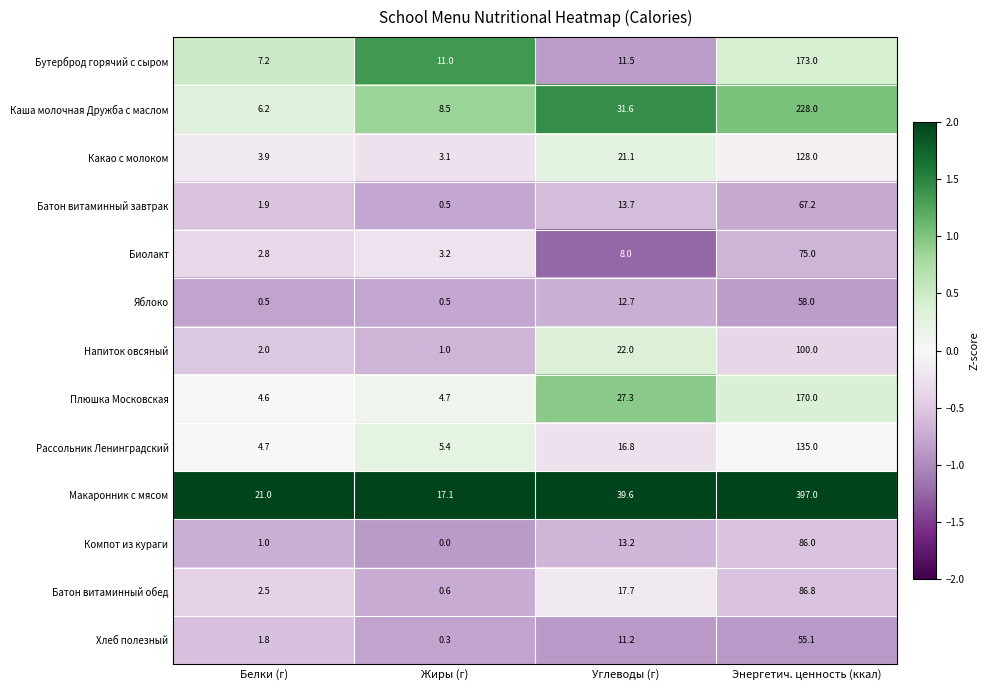

What is the highest value of the Батон витаминный обед series?

86.8